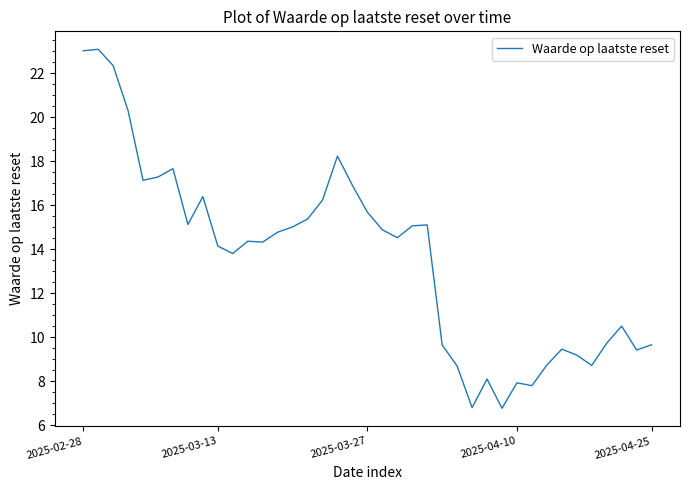

What is the minimum value shown in the chart?

6.8